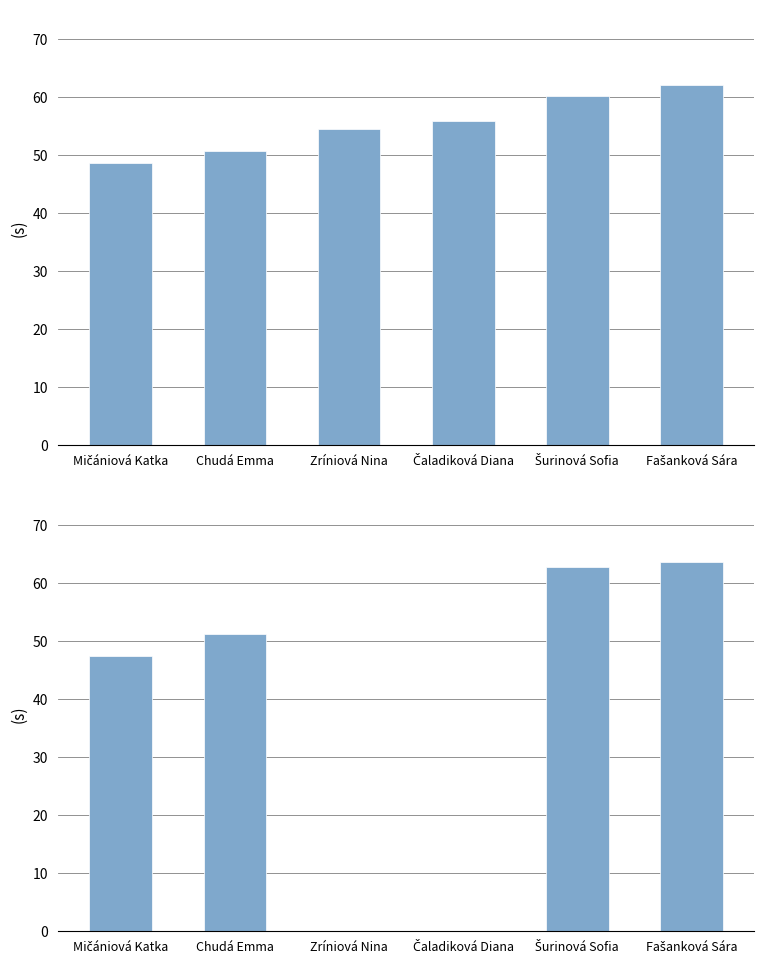

Which series has the largest total across all categories?

Výkon